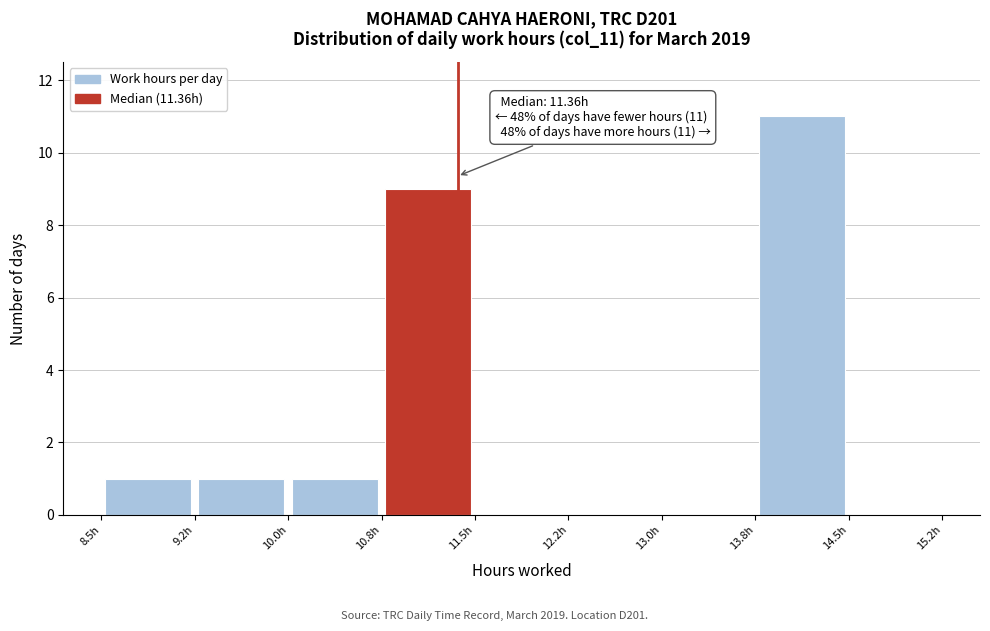

Which range on the x-axis has the tallest bar?

13.75 to 14.50